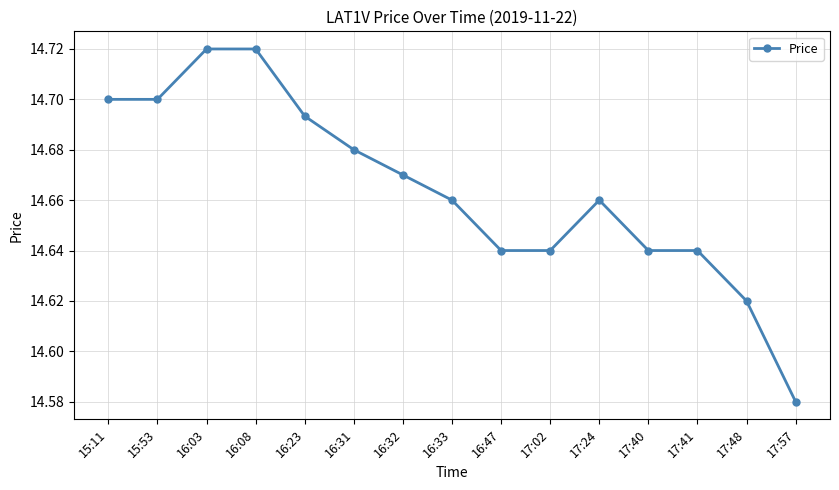

What is the label of the 1st point from the left?

15:11